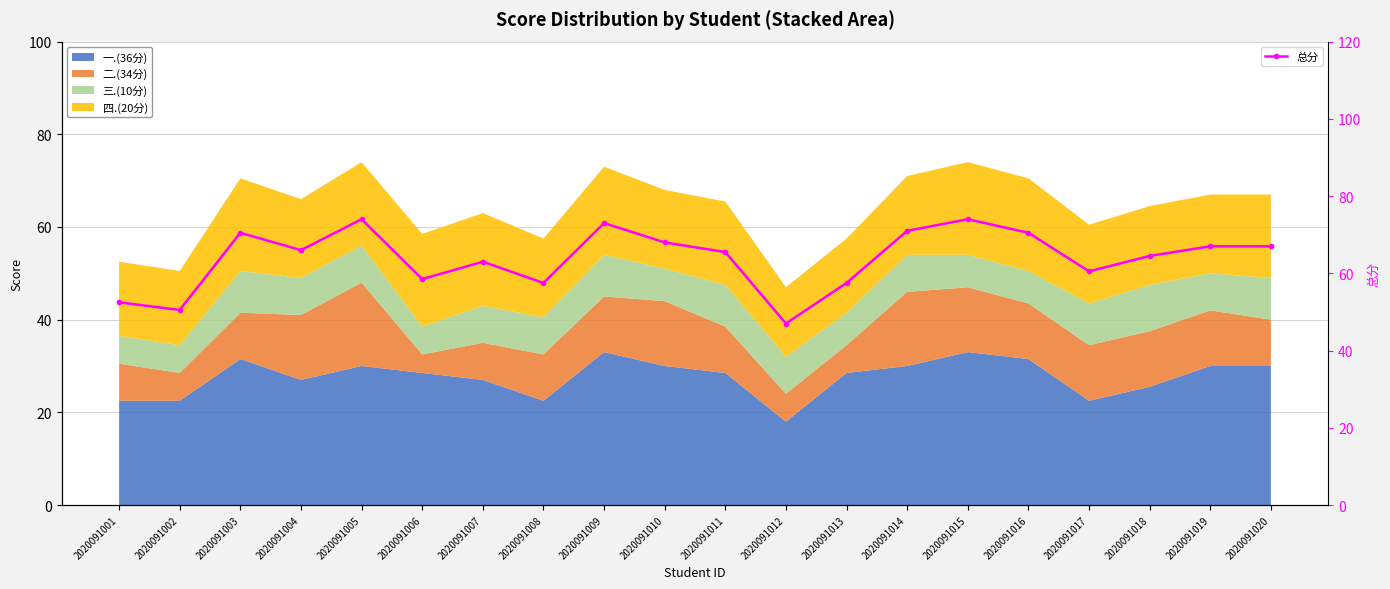

What is the change in value from 2020091013 to 2020091016?

+13.0